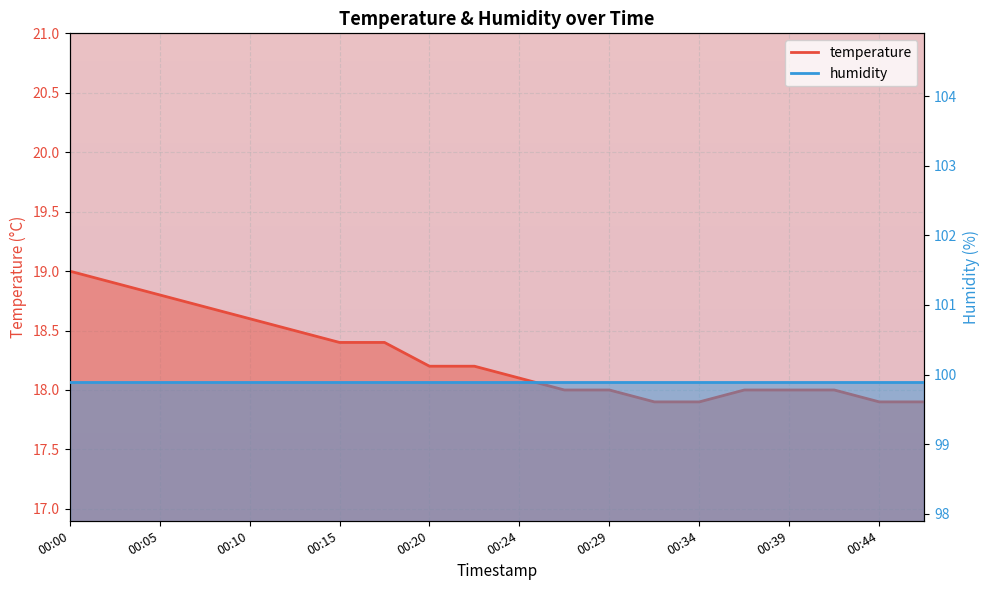

What is the sum of the values at 00:00 and 00:05?

37.8